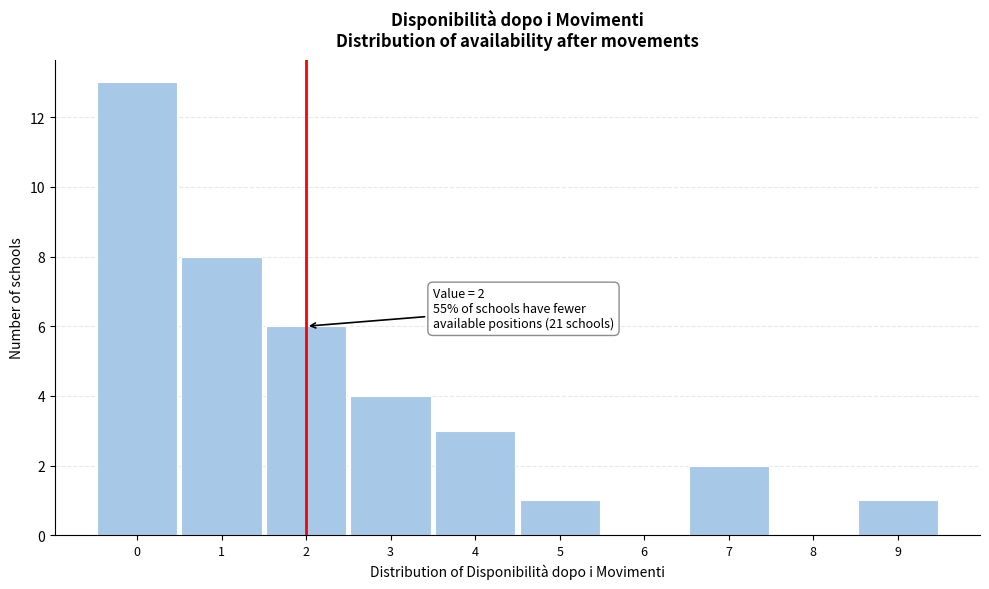

Over which range of the x-axis is the bar tallest?

-0.5 to 0.5